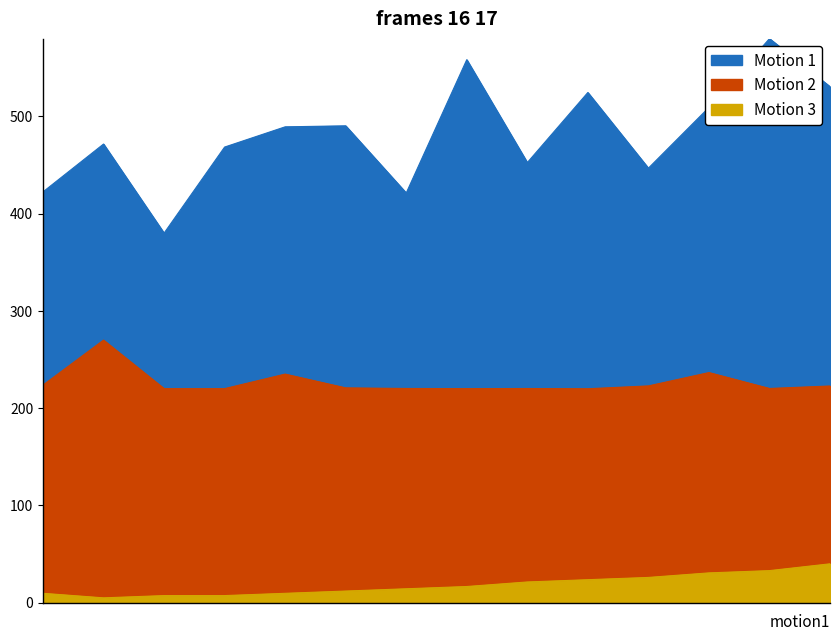

The Samples series shows 530.6 at 00:39. True or false?

True